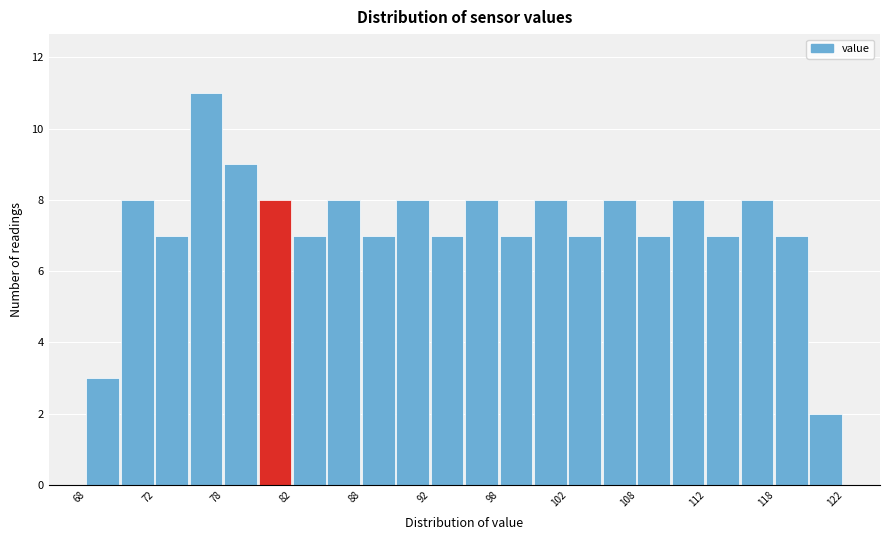

Which range on the x-axis has the tallest bar?

75.0 to 77.5